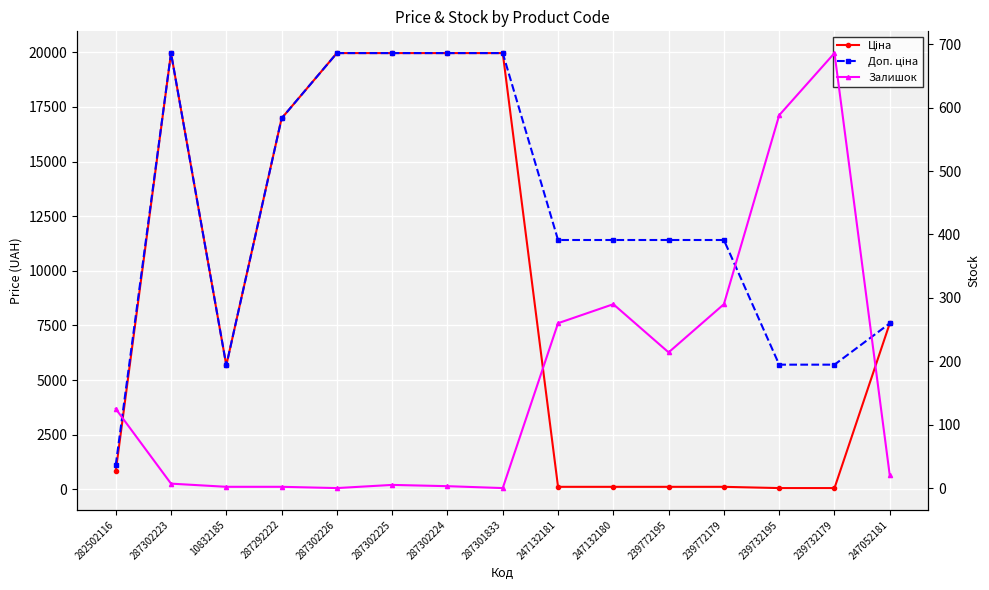

True or false: Ціна and Доп. ціна cross at least once.

False